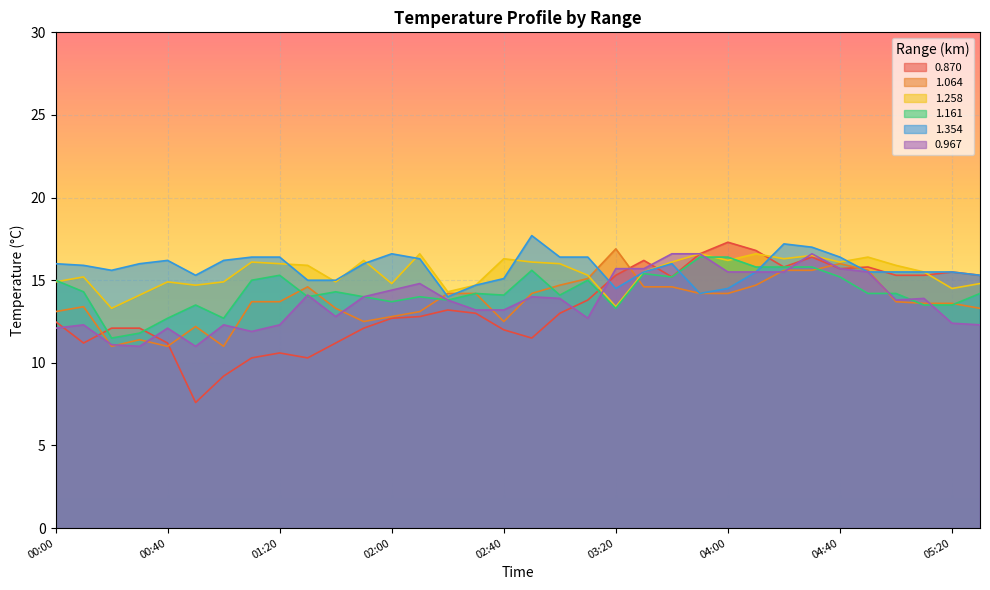

How many categories are shown in the chart?

34